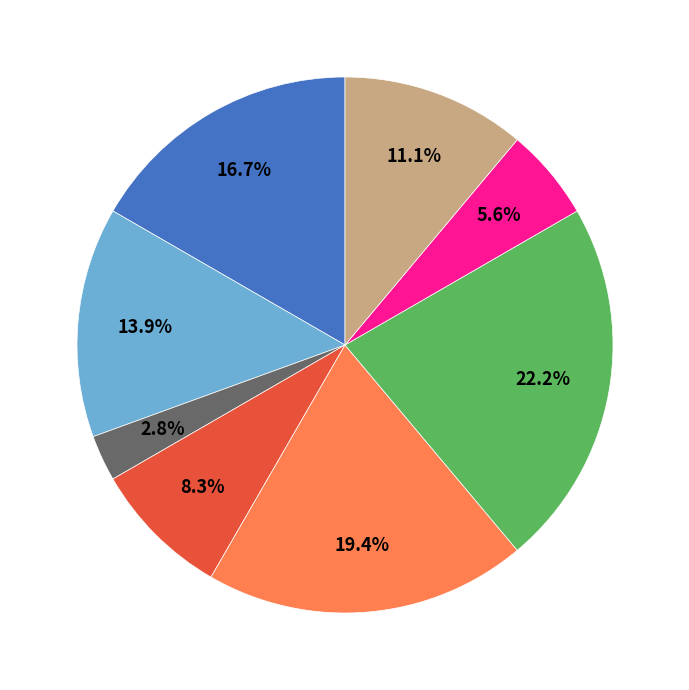

Is there any slice that represents more than half of the pie?

No